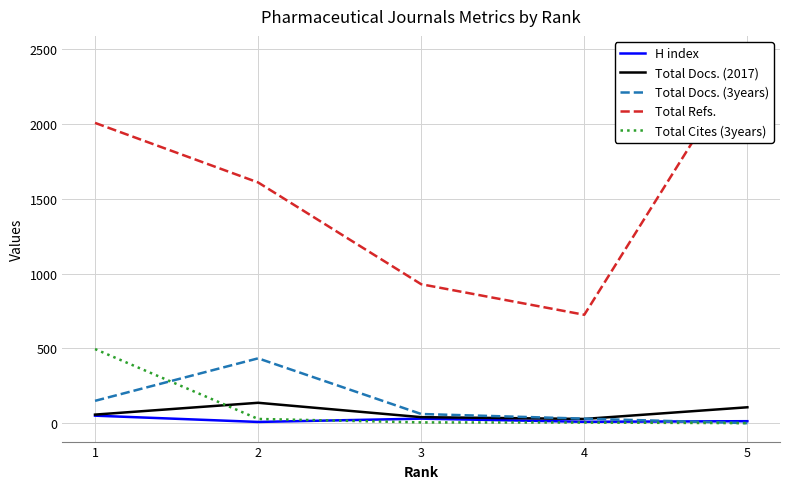

At which label does Total Docs. (3years) first exceed 62?

1